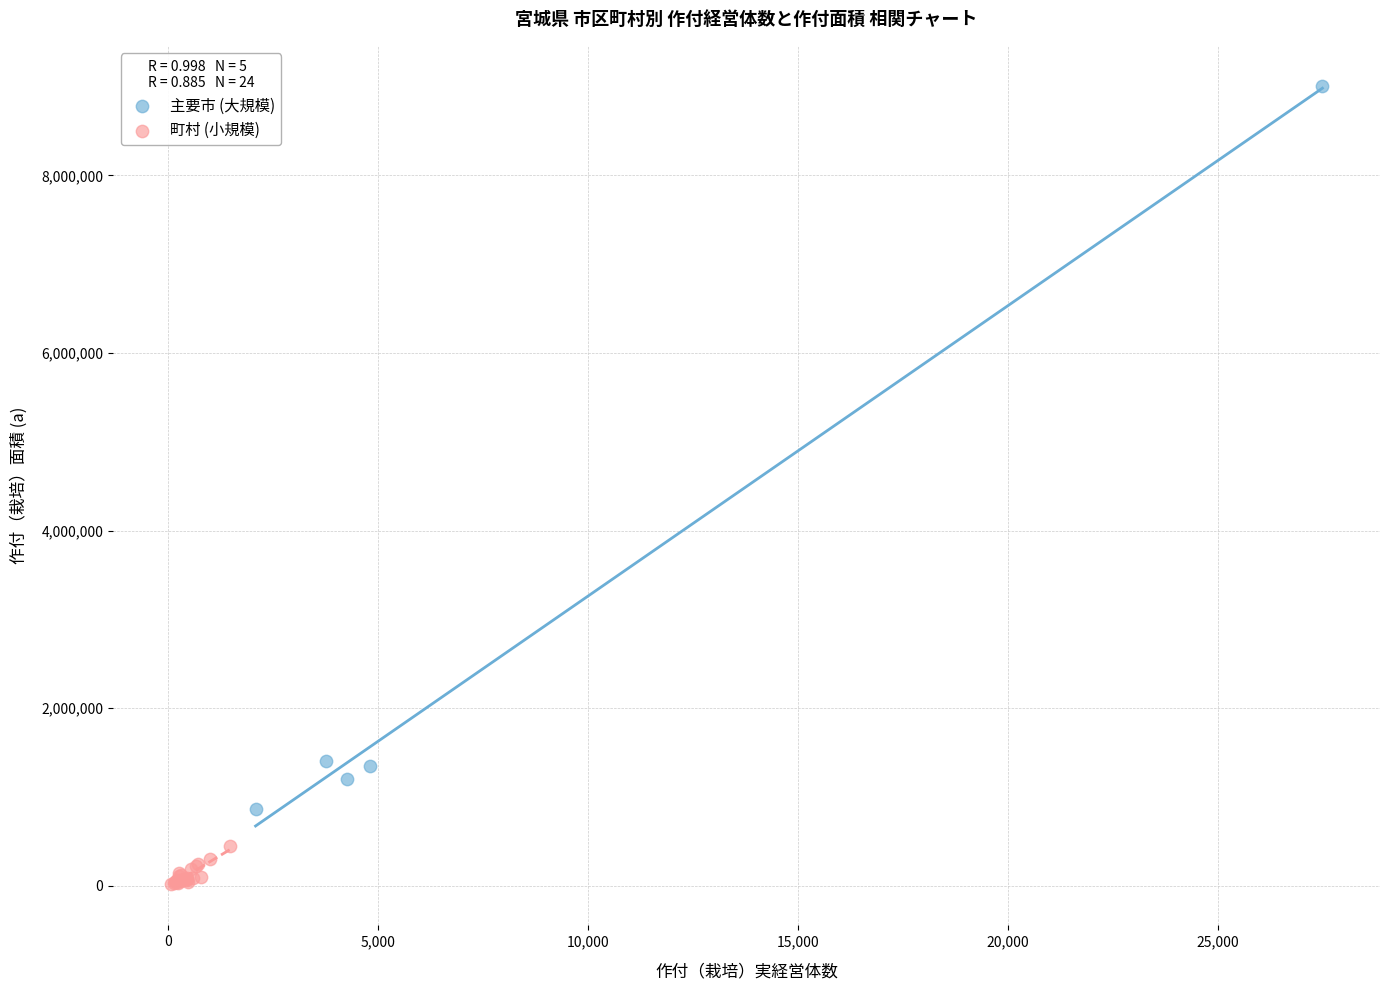

Which series has the largest Y range (max minus min)?

主要市 (大規模)